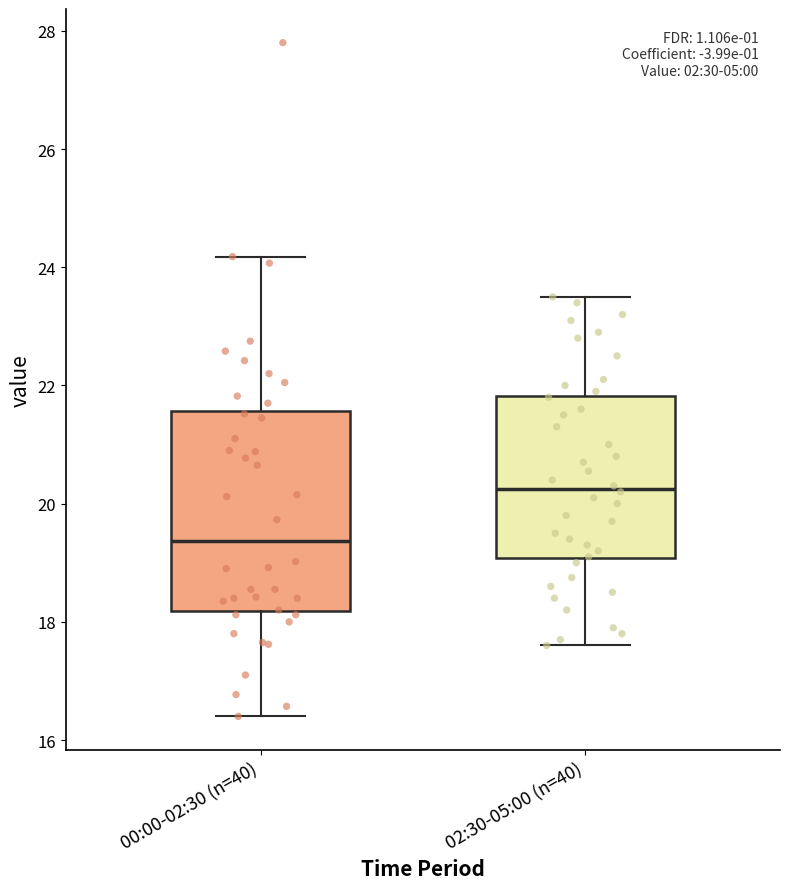

Reading left to right, transcribe this box plot: for each box, give where its median line is, the range the box spans, and where its two whiskers end, as read against the y-axis. The values are not printed on the chart, so give them approximately, as read against the axis.

00:00-02:30 (n=40): median 19.4, box 18.2 to 21.6, whiskers 16.4 to 24.2
02:30-05:00 (n=40): median 20.2, box 19.0 to 21.8, whiskers 17.6 to 23.6